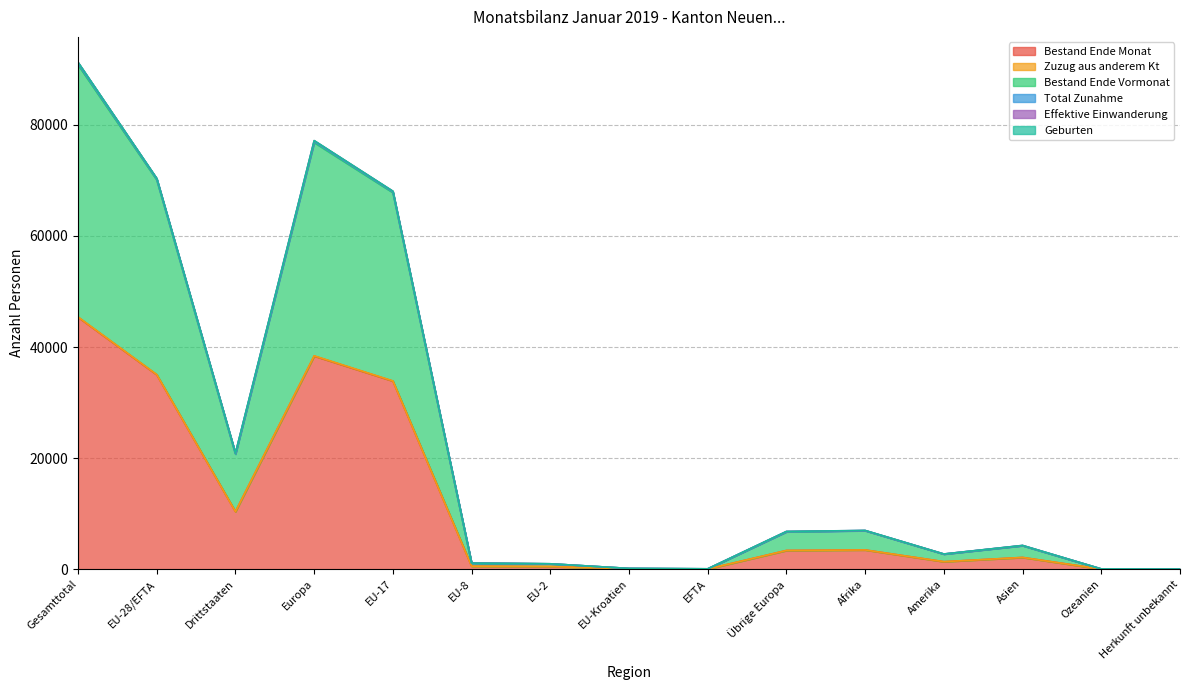

What is the highest value of the Bestand Ende Monat series?

45364